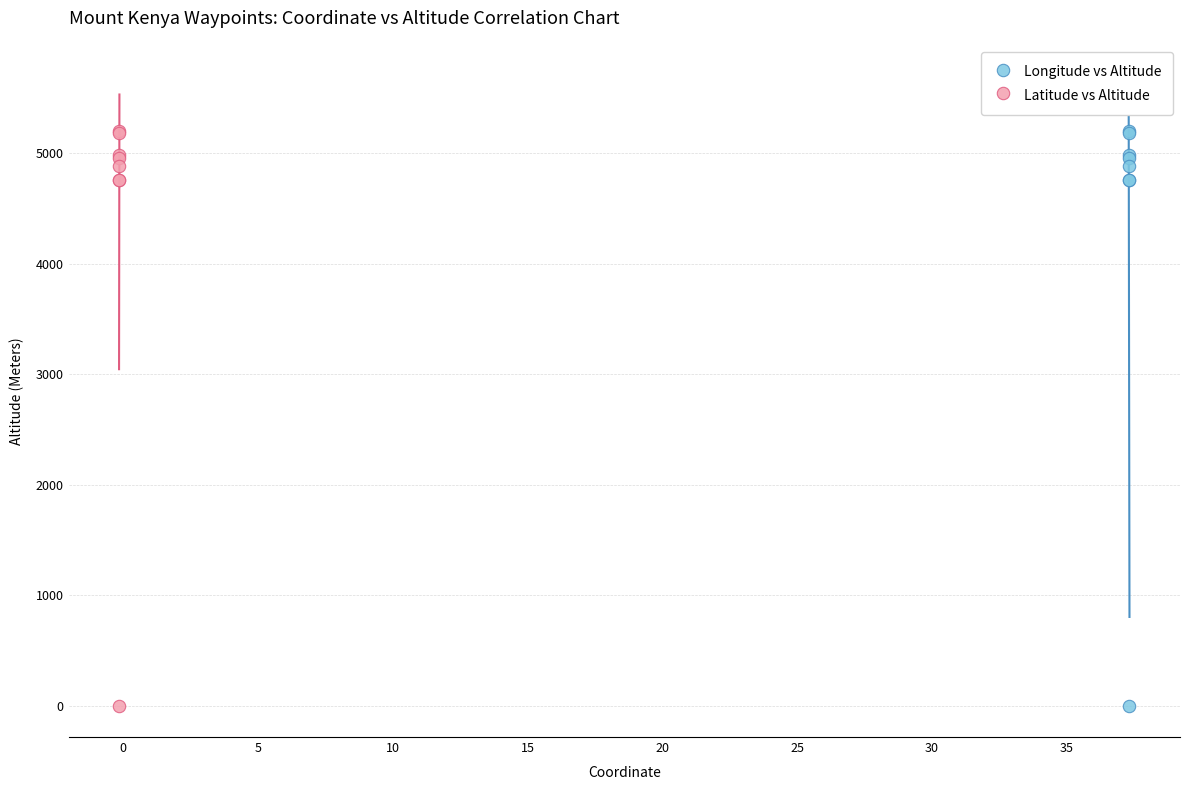

What are all the series names shown in the legend?

Longitude vs Altitude, Latitude vs Altitude